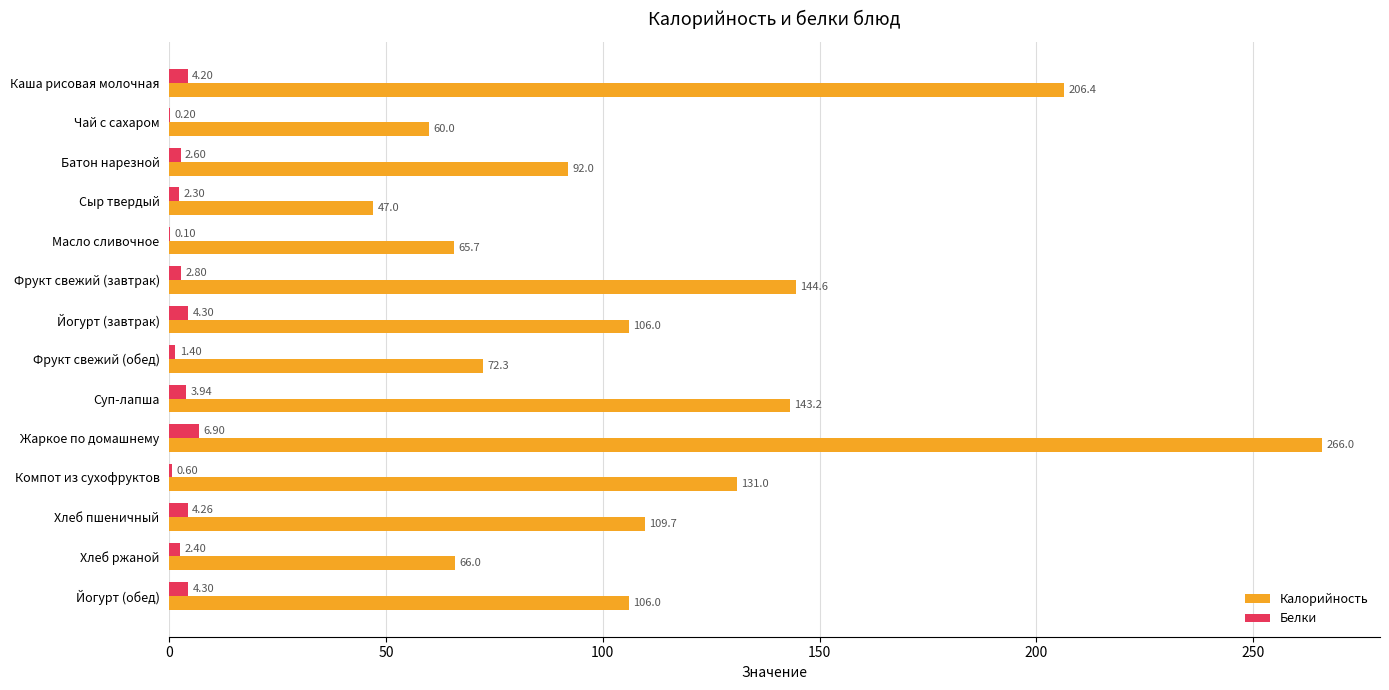

Which label corresponds to the largest value in the chart?

Жаркое по домашнему